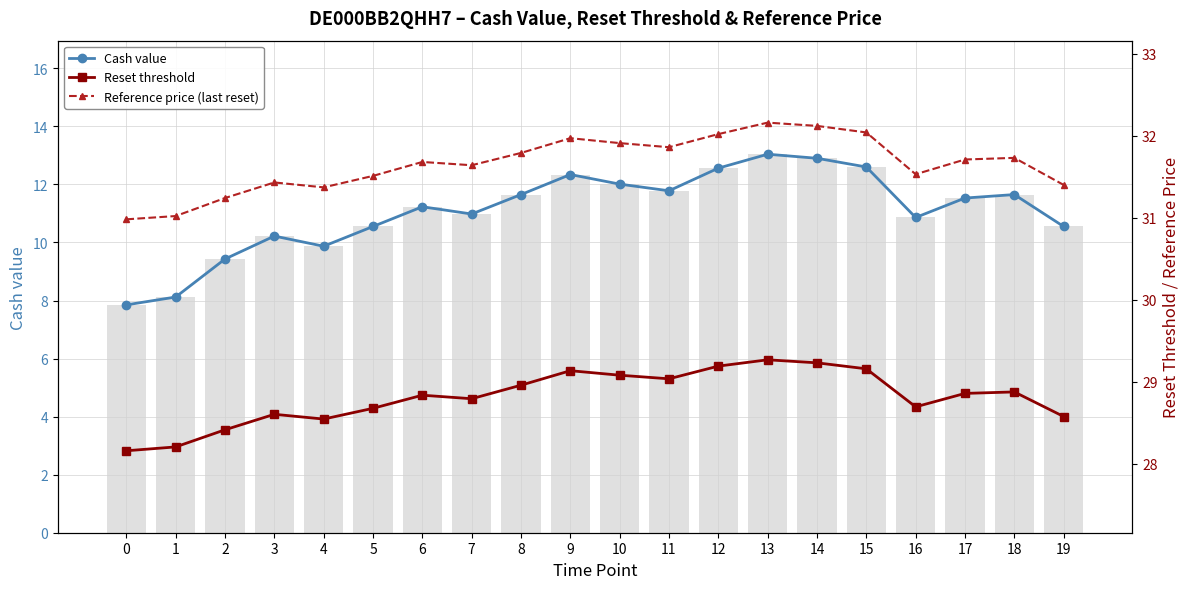

What is the value of the Reference price (last reset) bar at the 18th from the left?

31.7